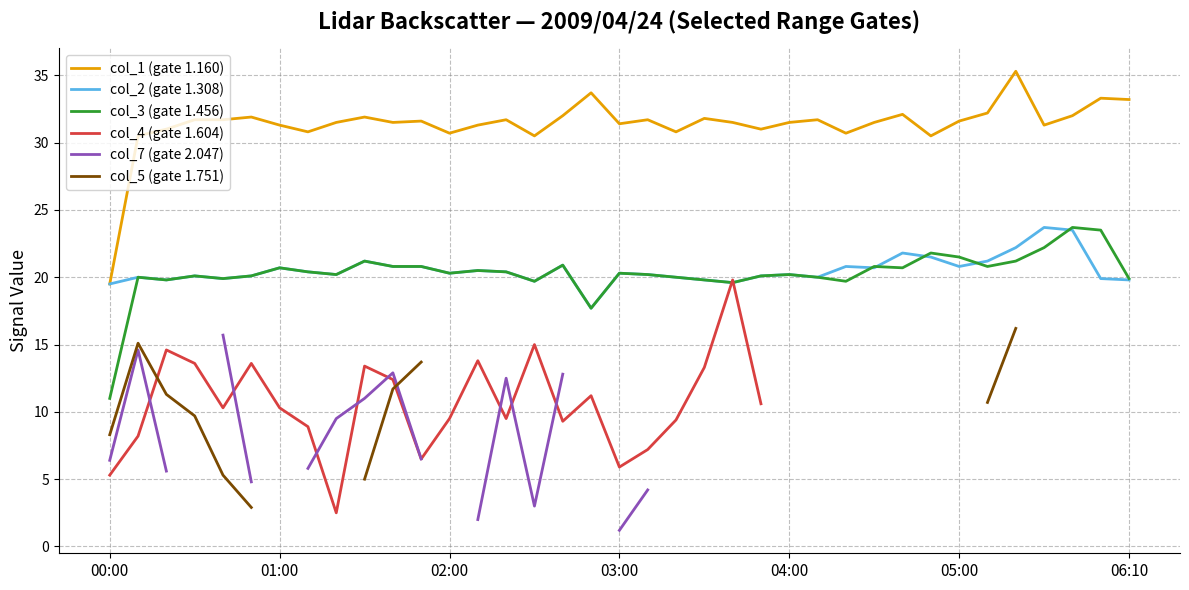

Does the chart have visible grid lines?

Yes